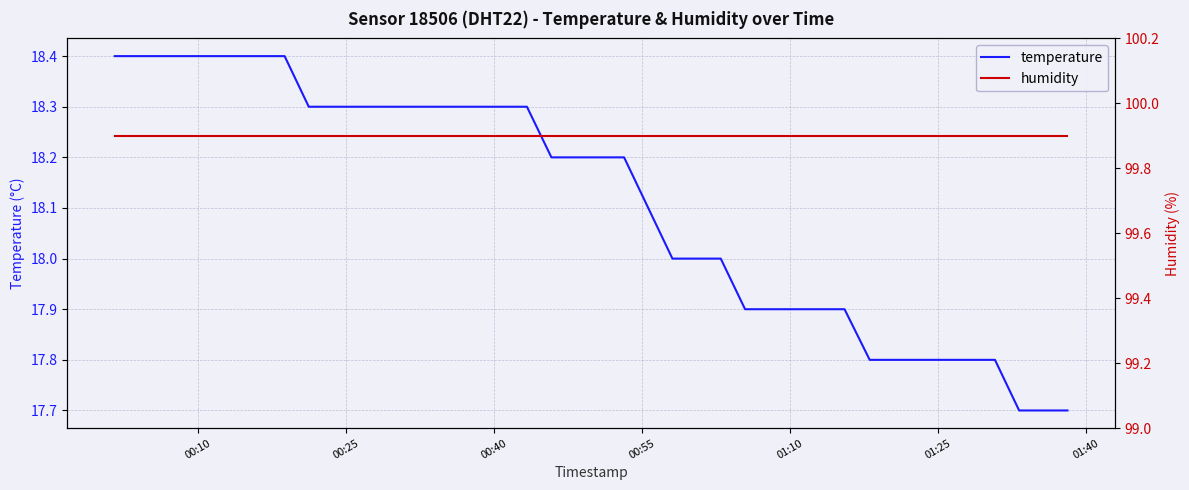

Is the value of humidity at 15 greater than the value of temperature at 12?

Yes